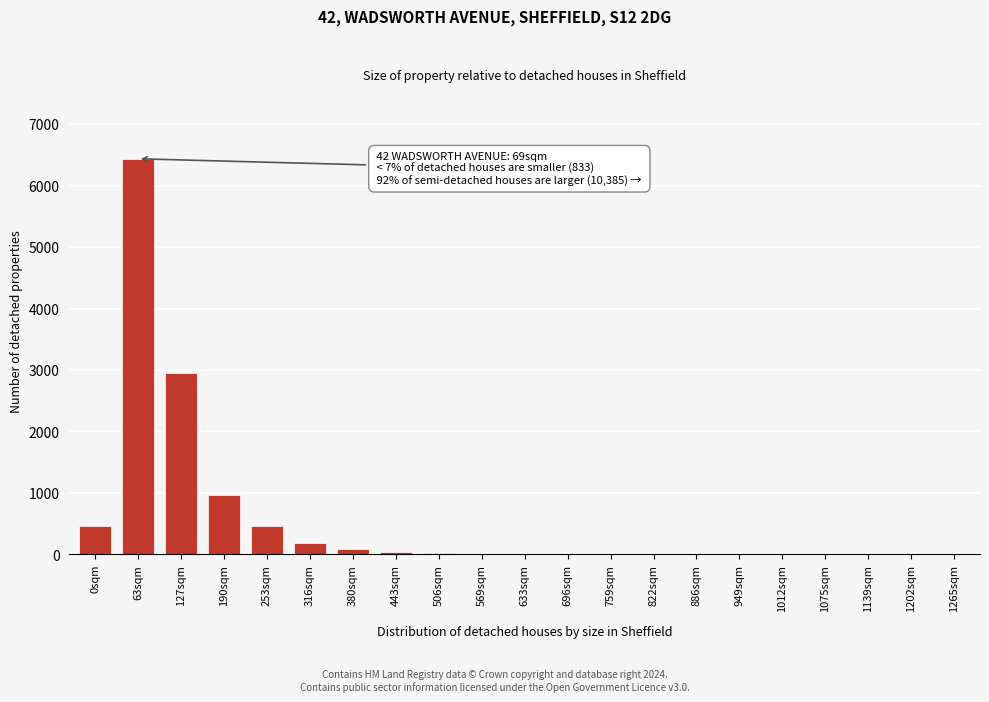

What is the sum of all values?

11640